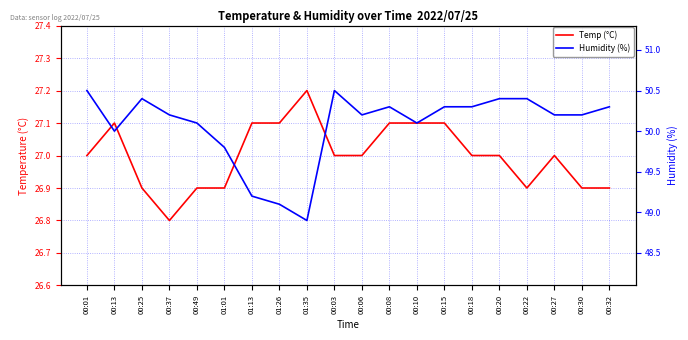

How many values in the Humidity (%) series are below 50?

4